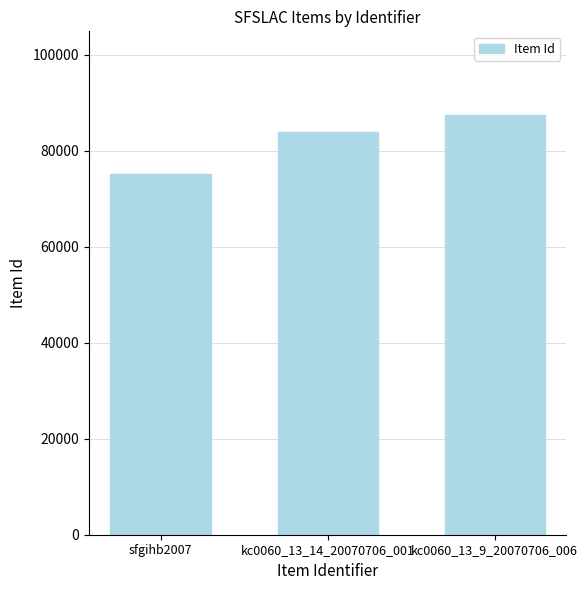

What is the difference between the values at sfgihb2007 and kc0060_13_14_20070706_001?

8881